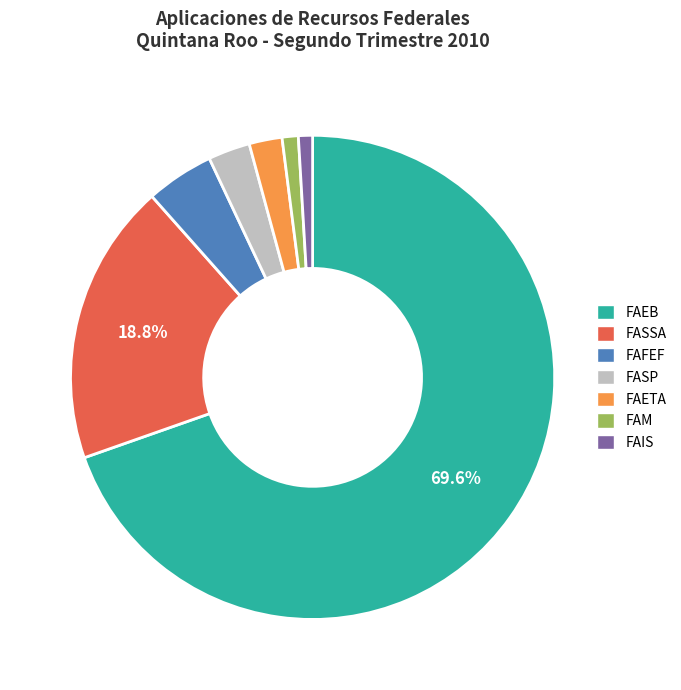

What portion of the pie excludes FASSA?

81.2%